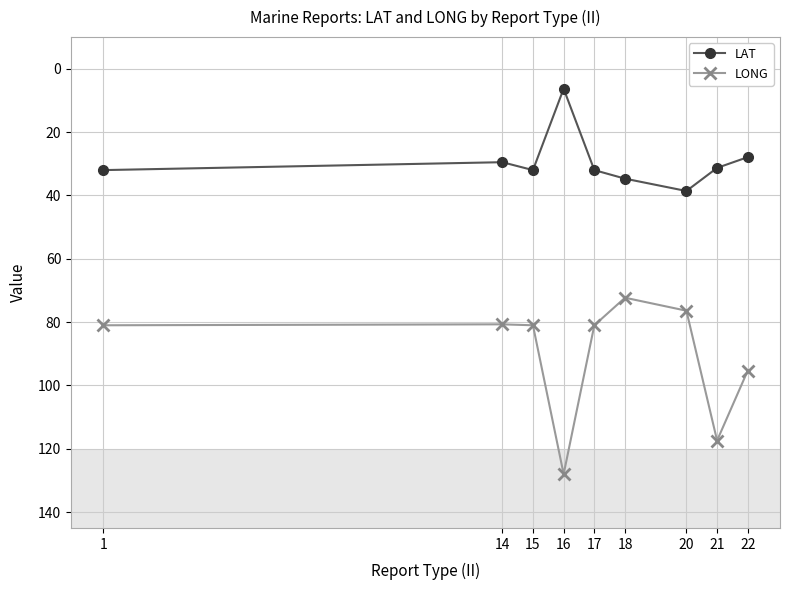

What is the highest value of the LAT series?

38.6